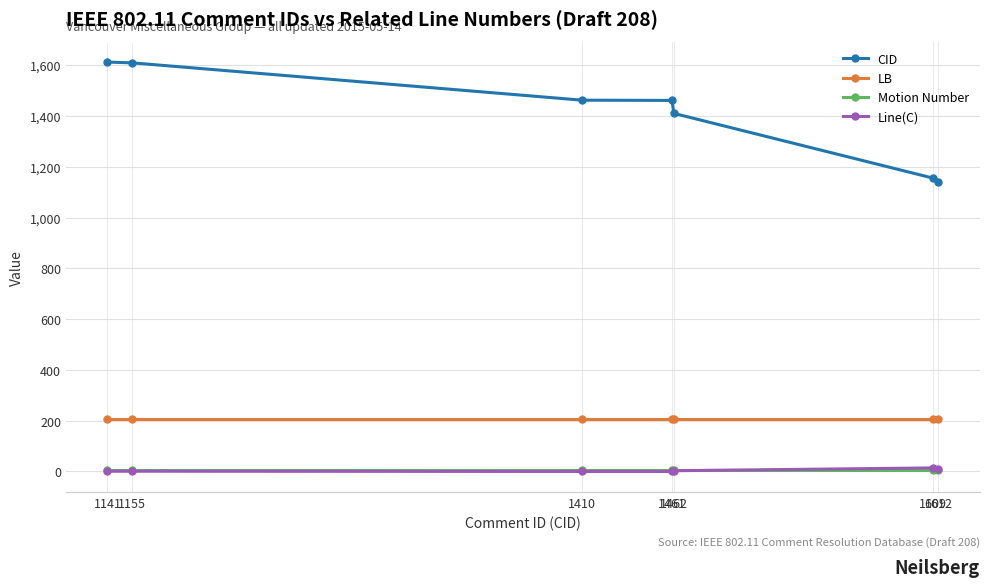

What is the sum of the Motion Number values at 1609 and 1462?

12